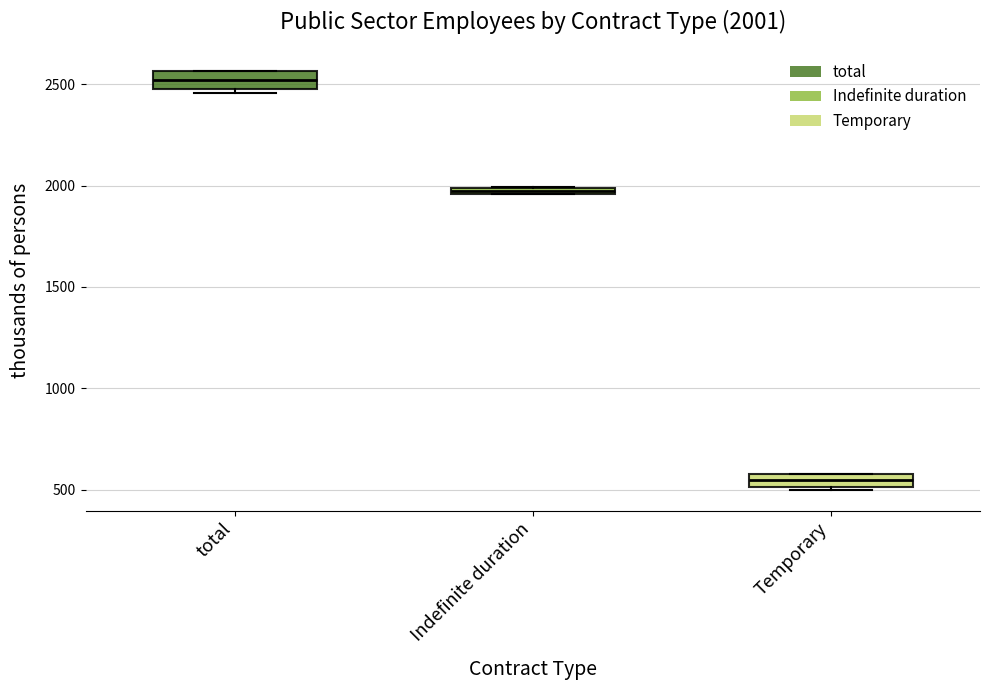

Which box has the lowest median line?

Temporary